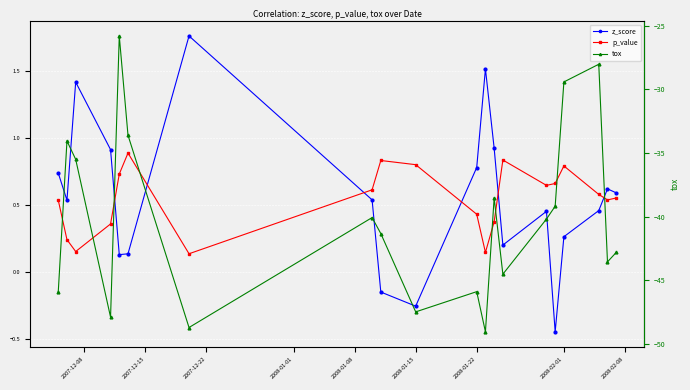

Which series has the widest spread of values?

tox